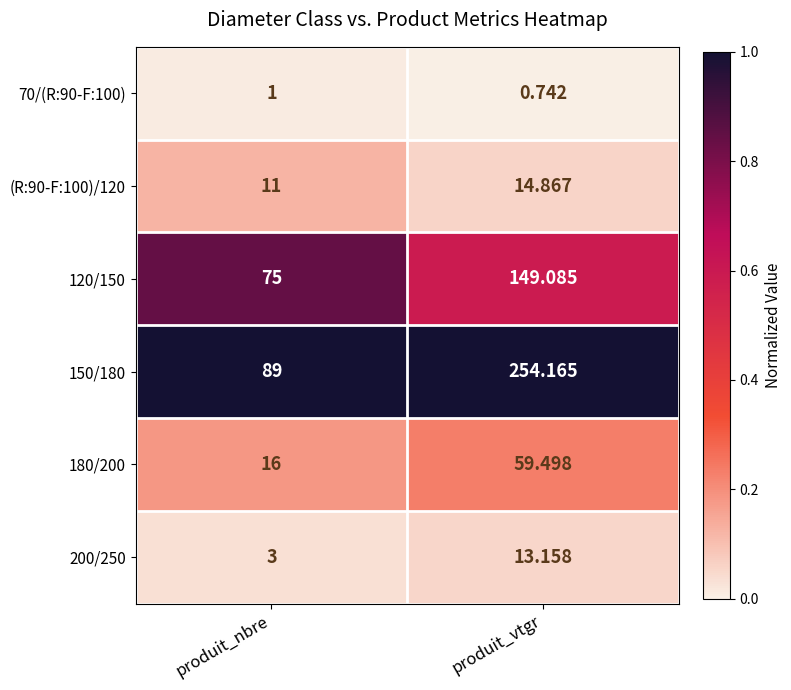

Which category has the lowest value in the 200/250 series?

produit_nbre